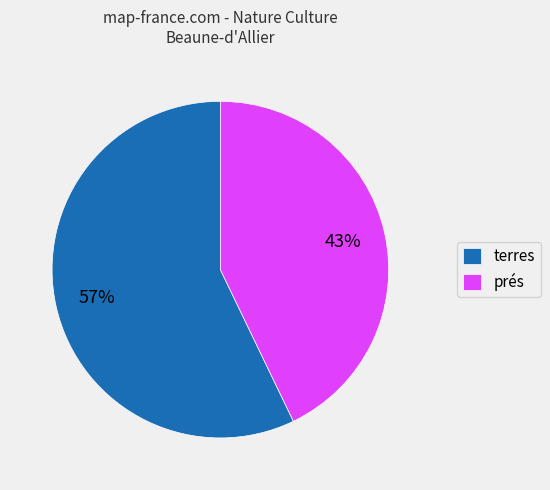

True or false: terres accounts for 64% of the total.

False